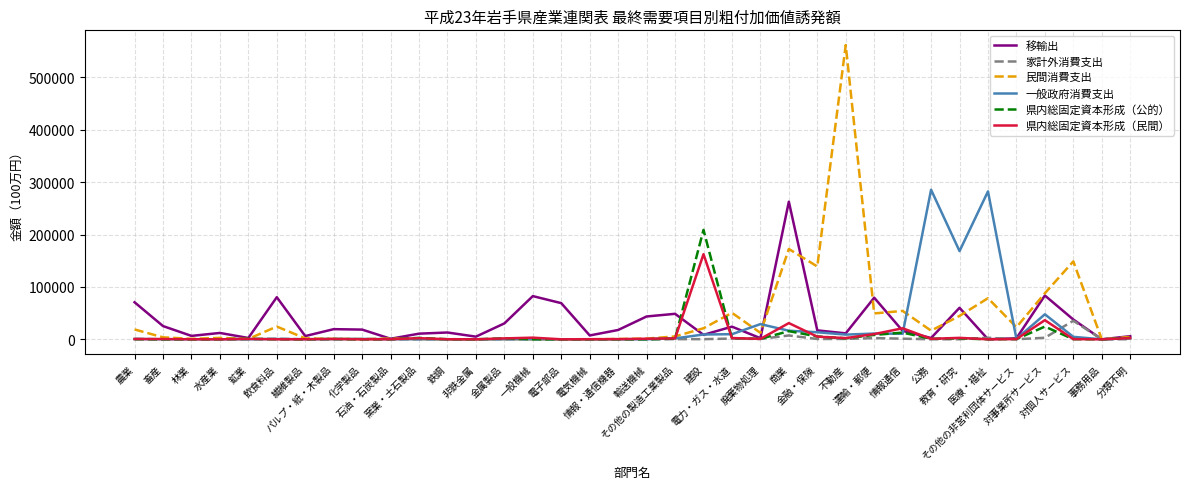

Rank the series by their maximum value, from lowest to highest.

家計外消費支出, 県内総固定資本形成（民間）, 県内総固定資本形成（公的）, 移輸出, 一般政府消費支出, 民間消費支出